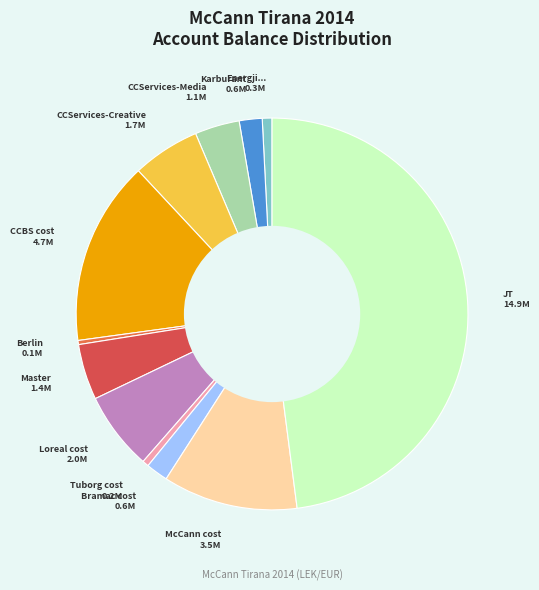

Which slice is the largest?

JT International